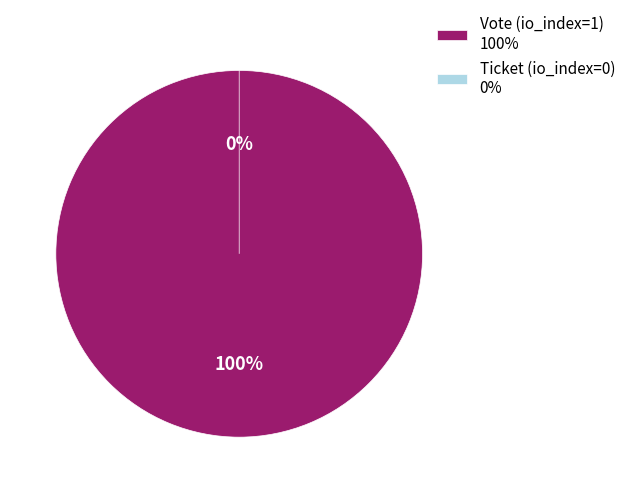

To the nearest percent, what is the difference between the Ticket (io_index=0) and Vote (io_index=1) slice percentages?

100%